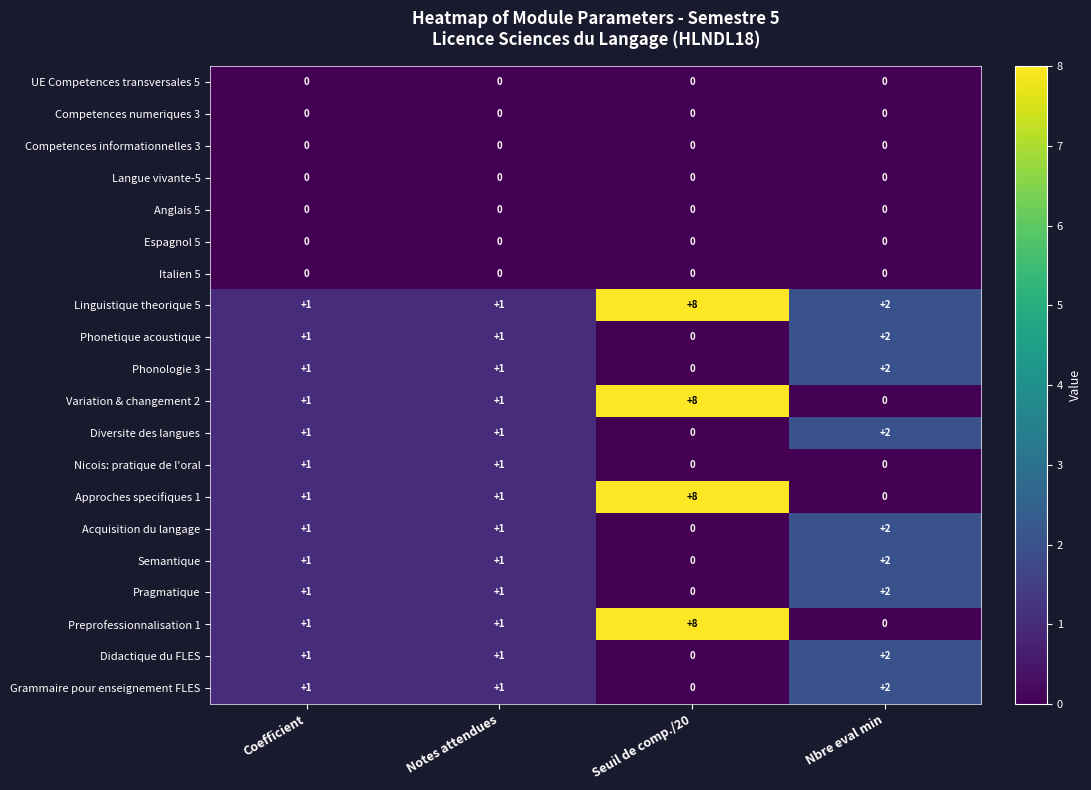

The value of Semantique at Notes attendues is 1. True or false?

True